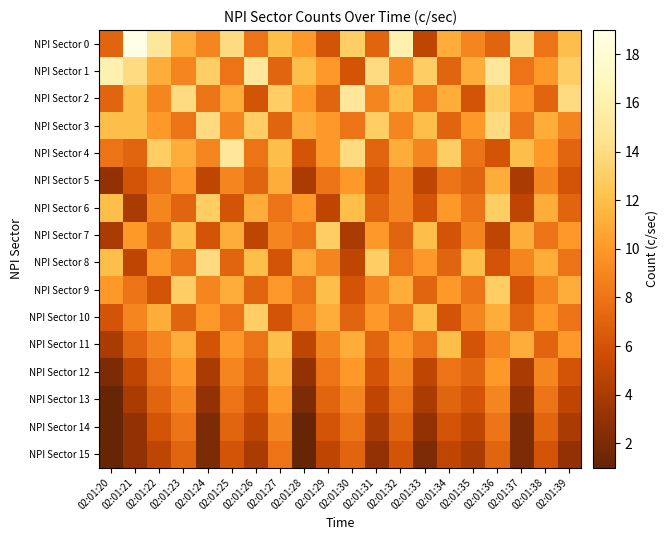

List the series in order of their peak value, lowest first.

NPI Sector 15, NPI Sector 14, NPI Sector 13, NPI Sector 5, NPI Sector 12, NPI Sector 11, NPI Sector 6, NPI Sector 7, NPI Sector 9, NPI Sector 10, NPI Sector 3, NPI Sector 8, NPI Sector 2, NPI Sector 4, NPI Sector 1, NPI Sector 0